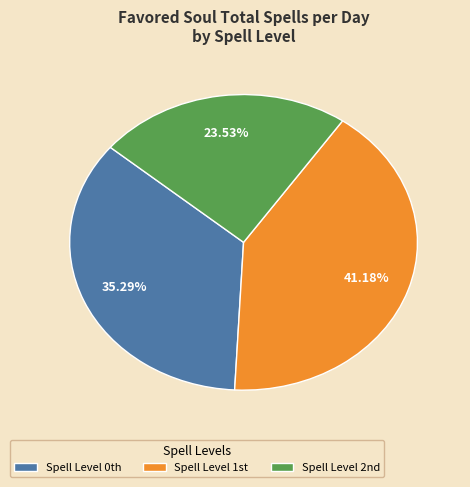

How many slices are in this pie chart?

3